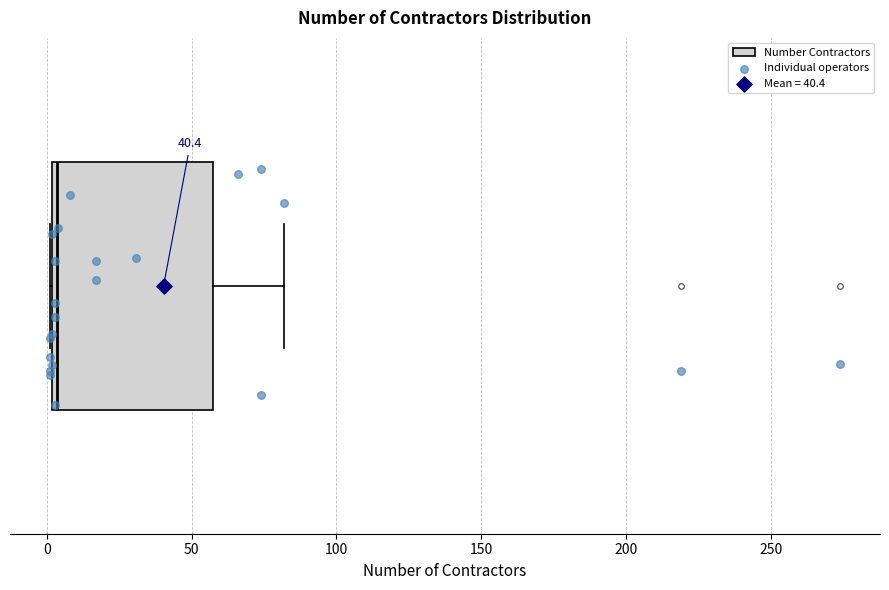

Read this box plot against the x-axis: the position of the median line, the range covered by the box, and the ends of both whiskers. The values are not printed on the chart, so give them approximately, as read against the axis.

median 5, box 0 to 55, whiskers 0 to 80